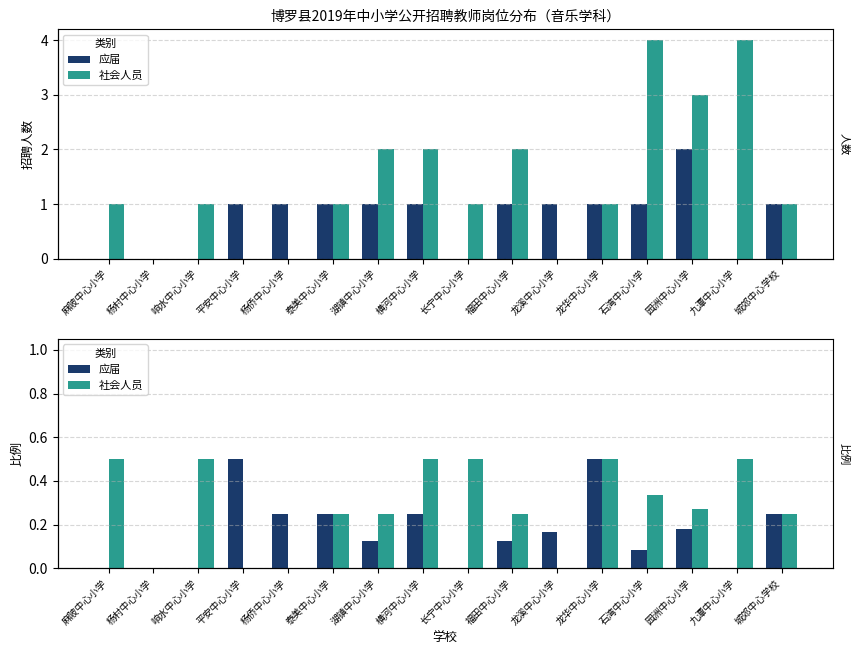

What is the difference between the 应届 values at 石湾中心小学 and 麻陂中心小学?

0.1